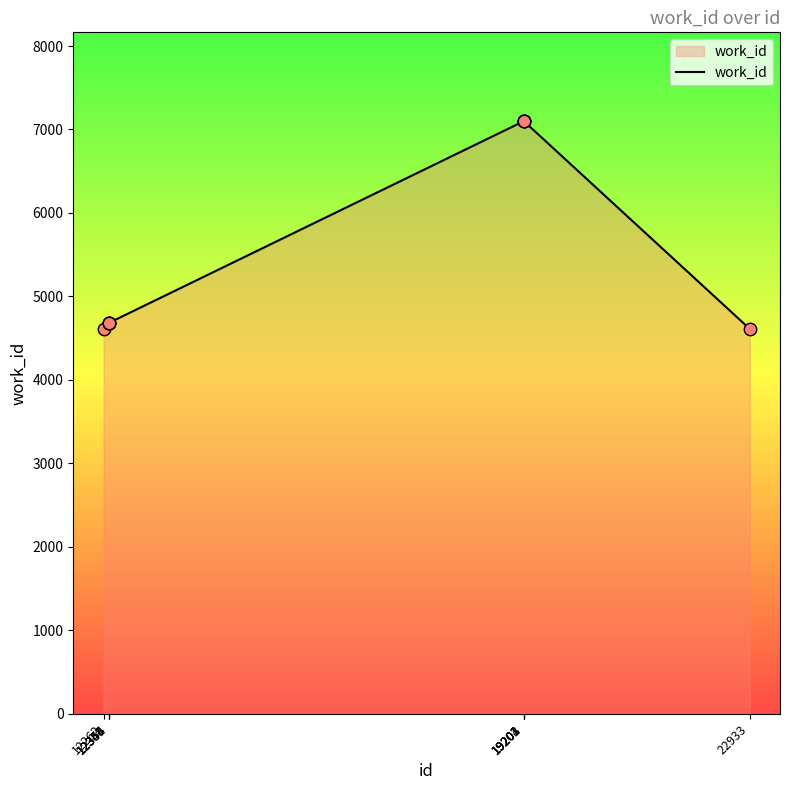

What is the ratio of the value at 19201 to the value at 12345?

1.5